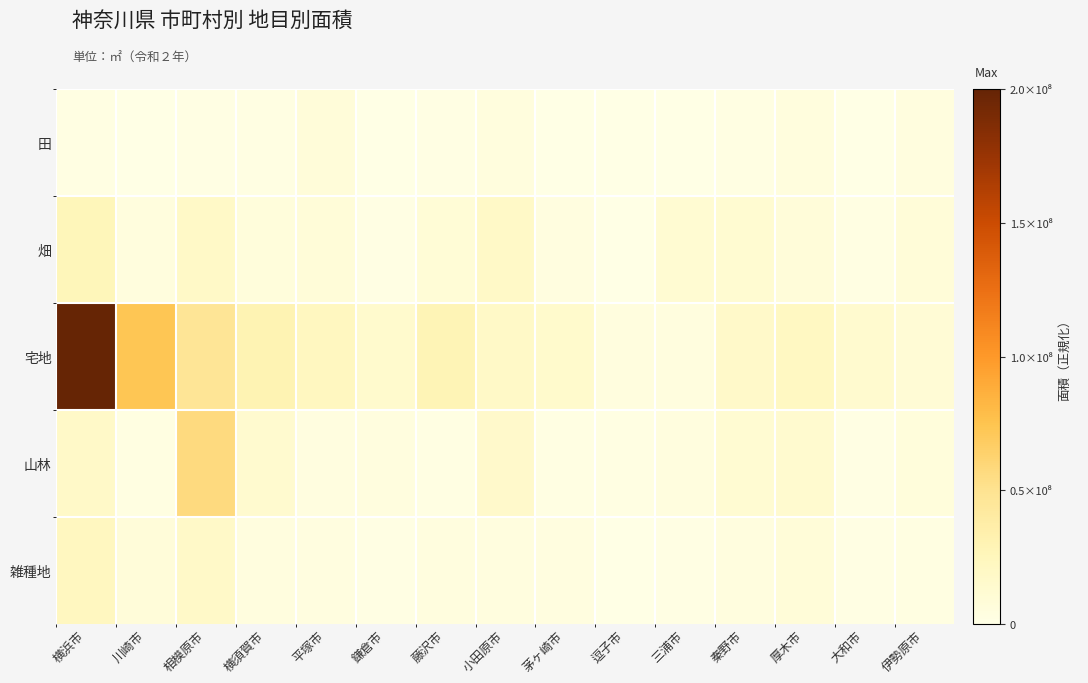

List the series in order of their peak value, lowest first.

田, 雑種地, 畑, 山林, 宅地